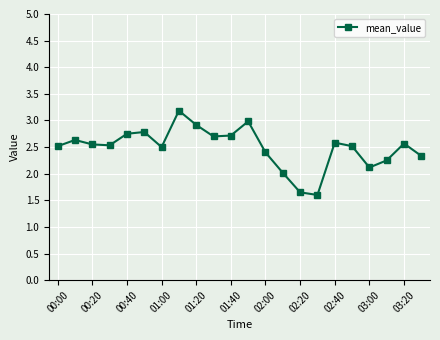

What is the value of the 21st point from the left?

2.6